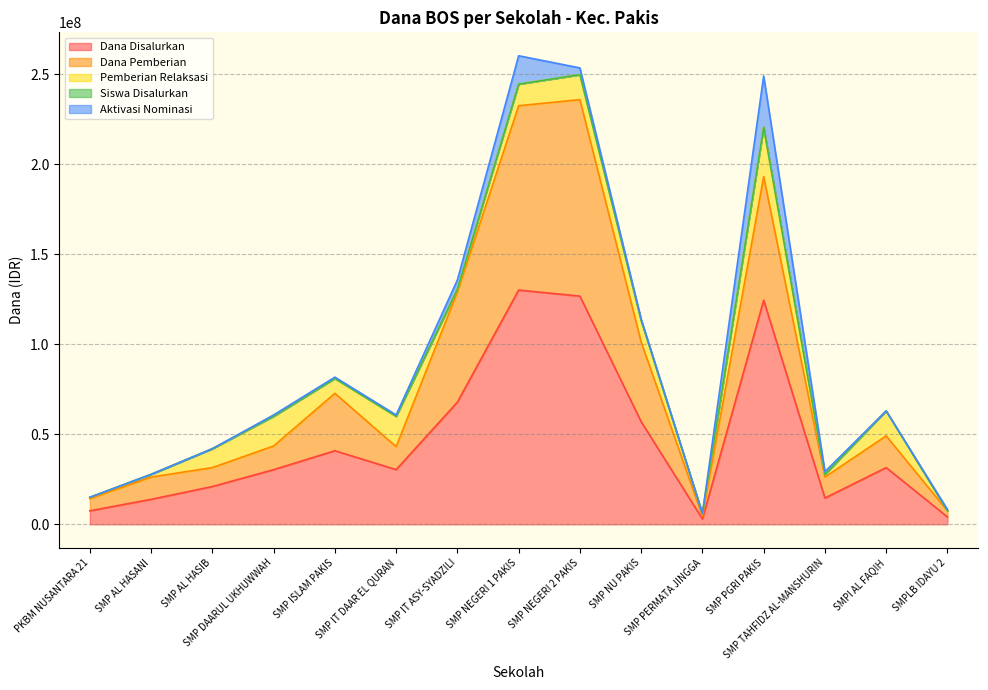

Does the chart have visible grid lines?

Yes